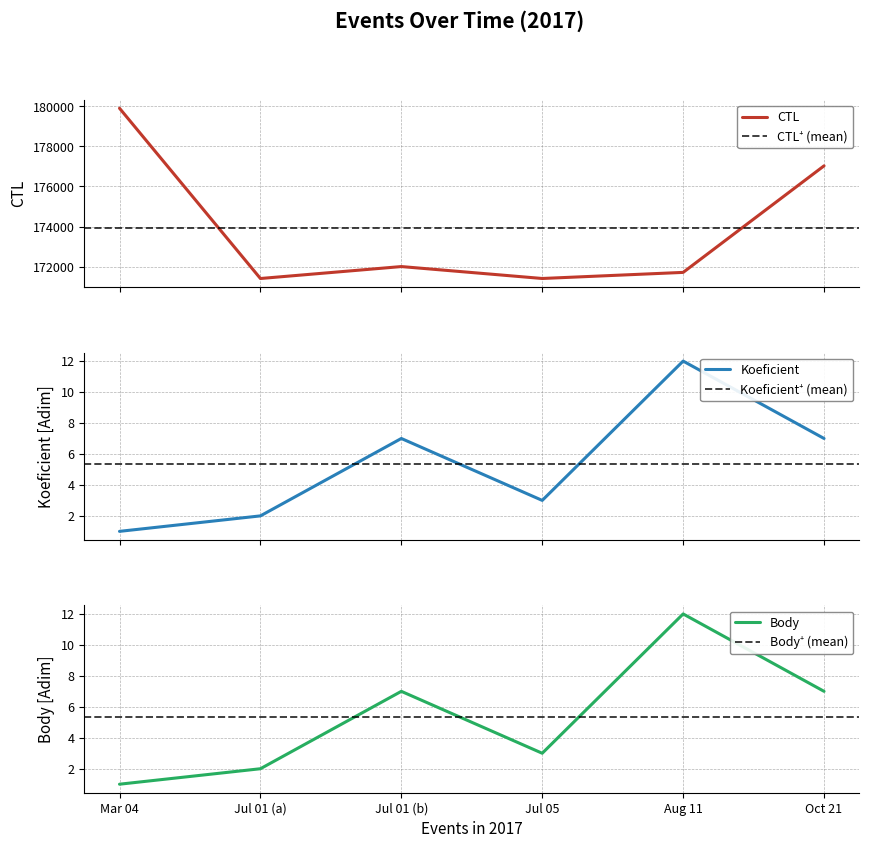

What is the average value of the Body series?

5